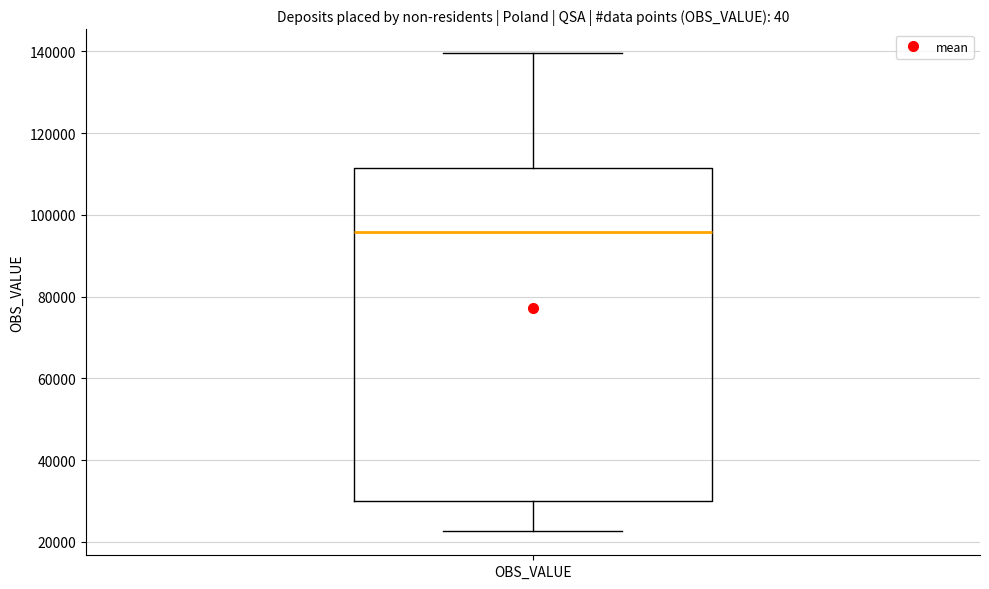

Where does the median line of the box for OBS_VALUE sit on the y-axis? The values are not printed on the chart, so give them approximately, as read against the axis.

96000